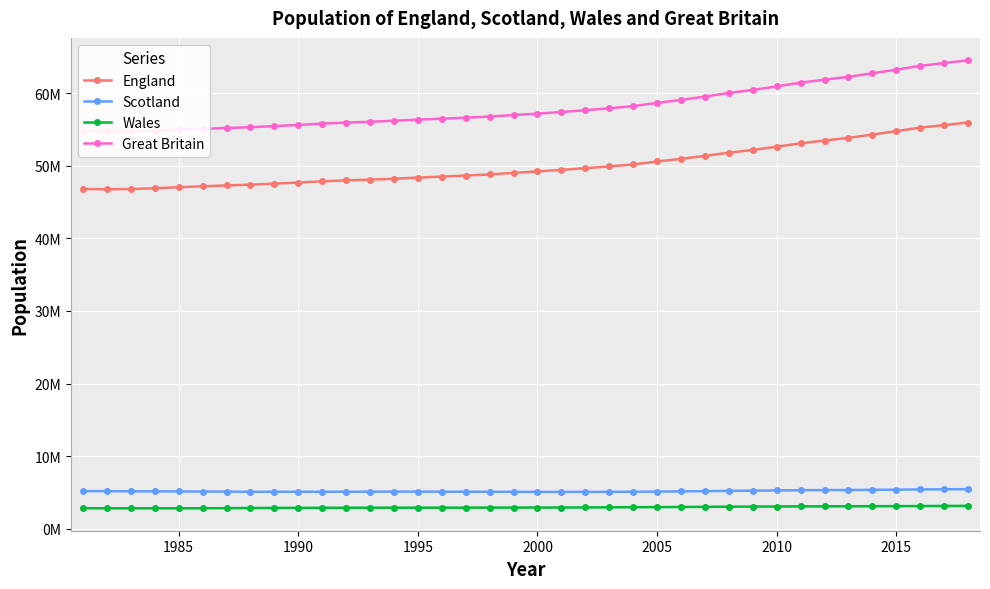

What is the minimum value for Scotland?

5062900